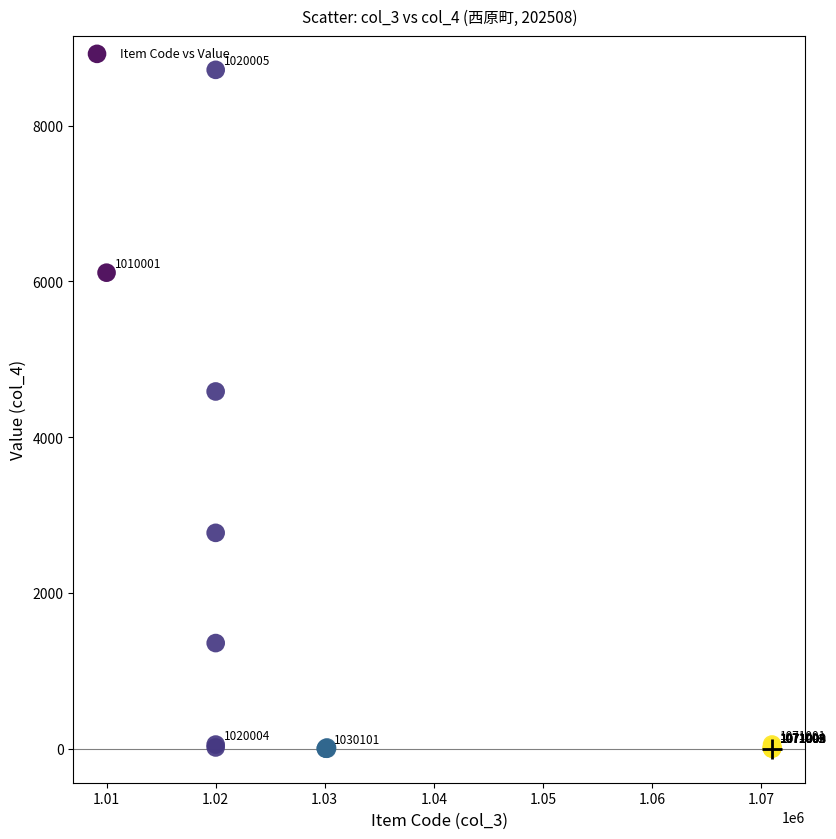

What Y value in the scatter plot is closest to 4358?

4587